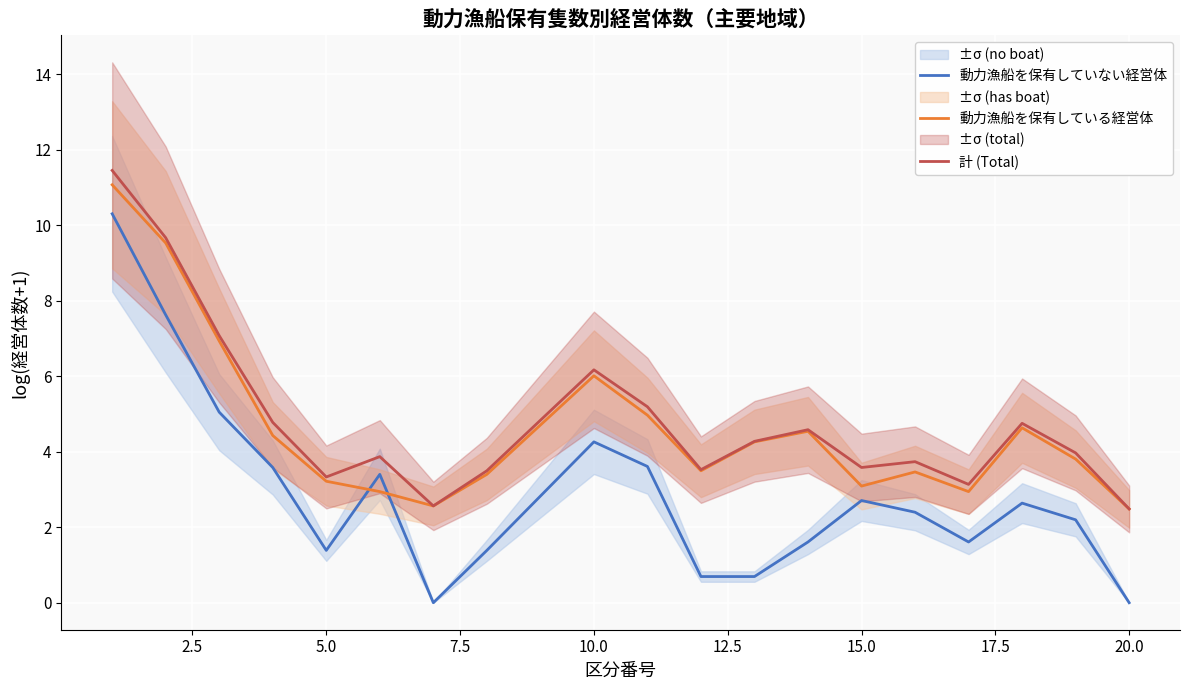

Which series has the largest total across all categories?

計 (Total)